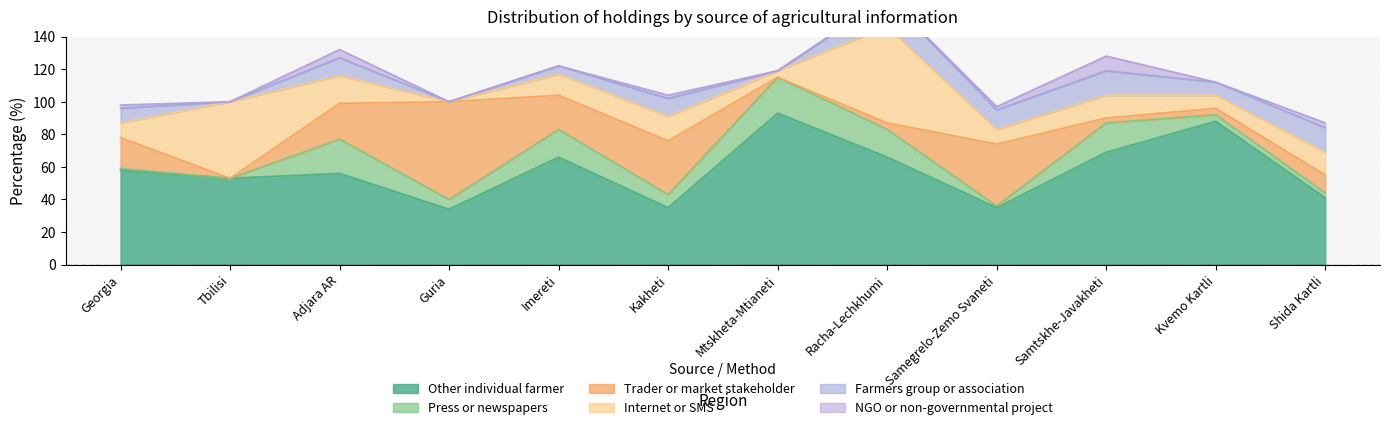

At which label is Other individual farmer closest to 63?

Imereti